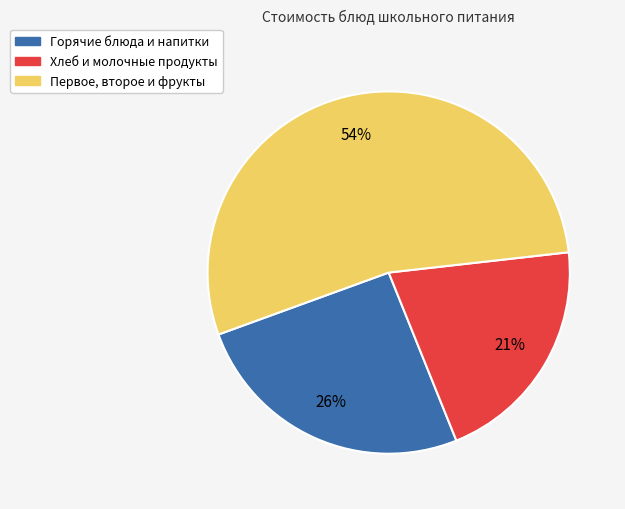

To the nearest percent, what percentage of the pie is Горячие блюда и напитки?

26%